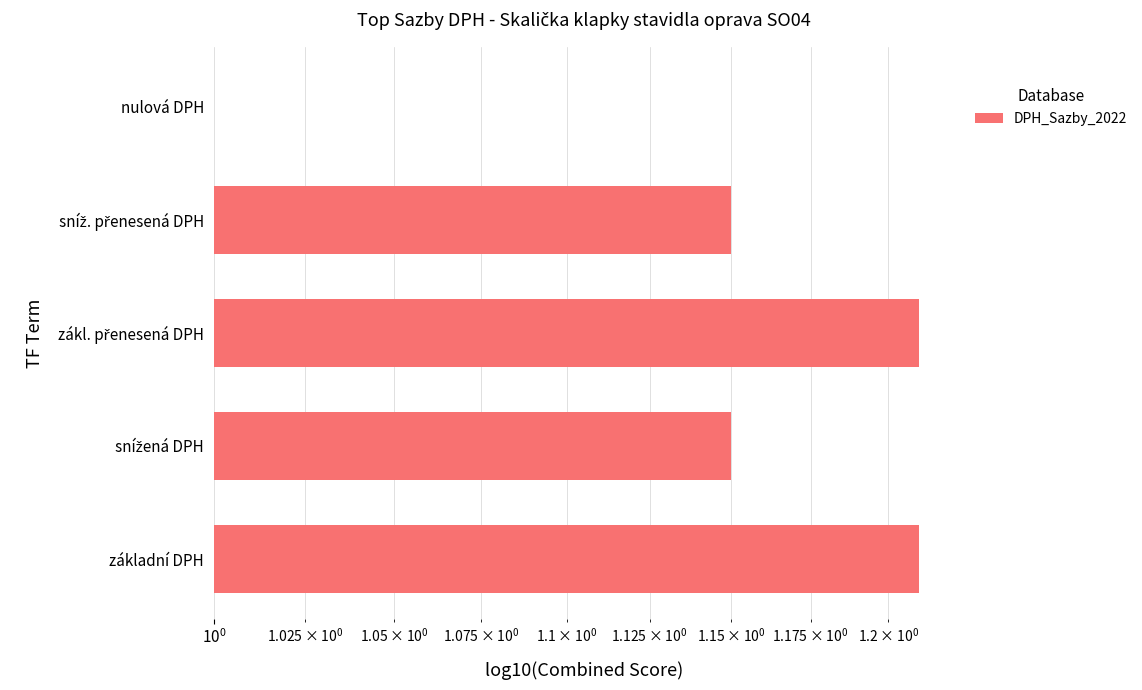

How many bars are there in total?

5